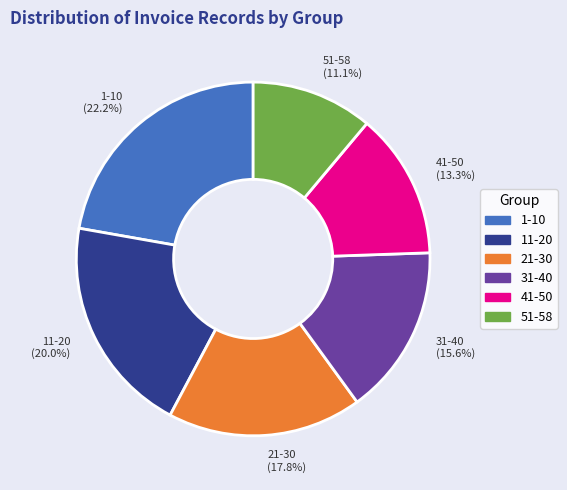

Does 21-30 account for over 50% of the chart?

No